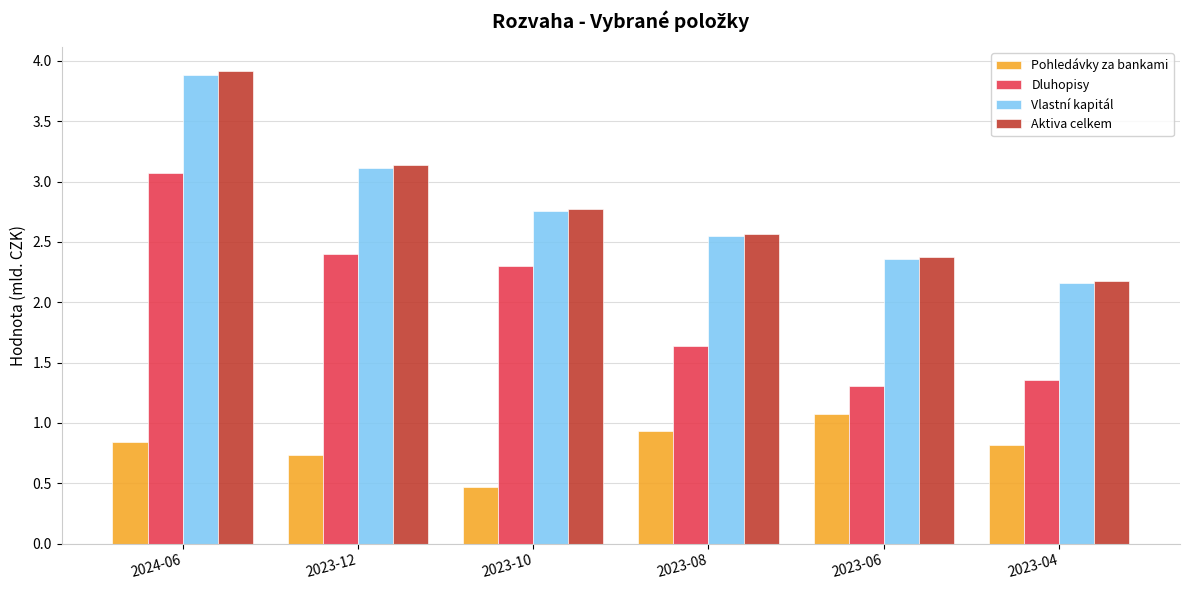

The Dluhopisy series shows 1.3 at 2023-06. True or false?

True